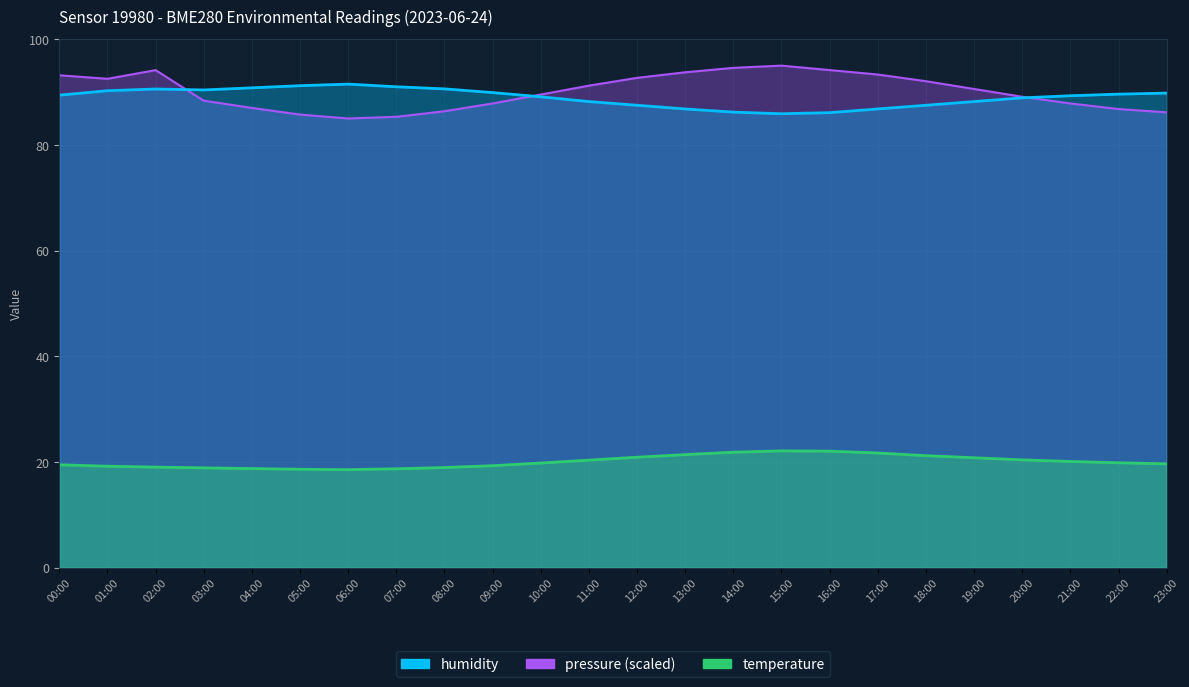

Where is temperature nearest to the value 20?

21:00